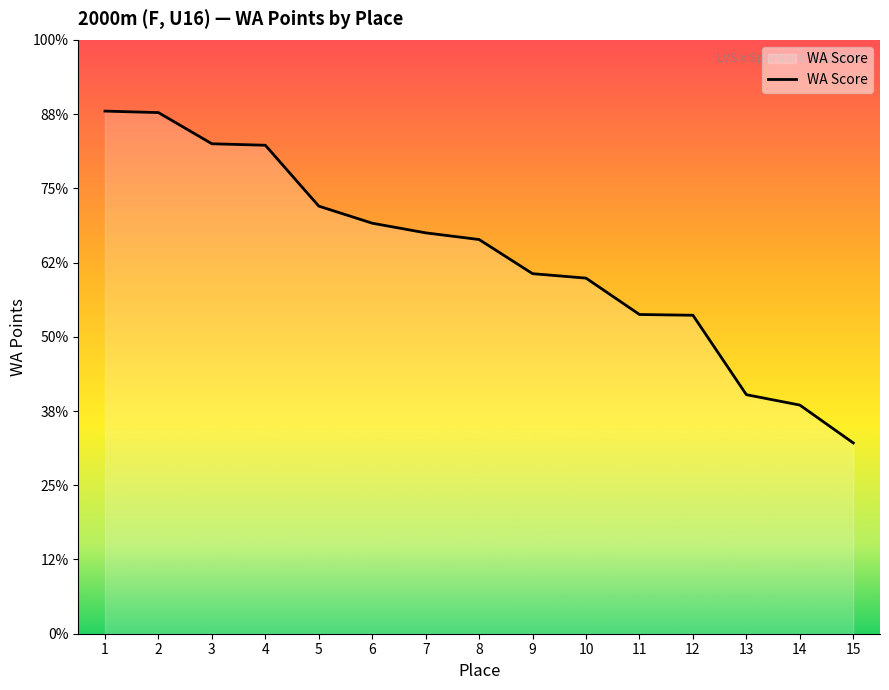

Does the chart have visible grid lines?

No